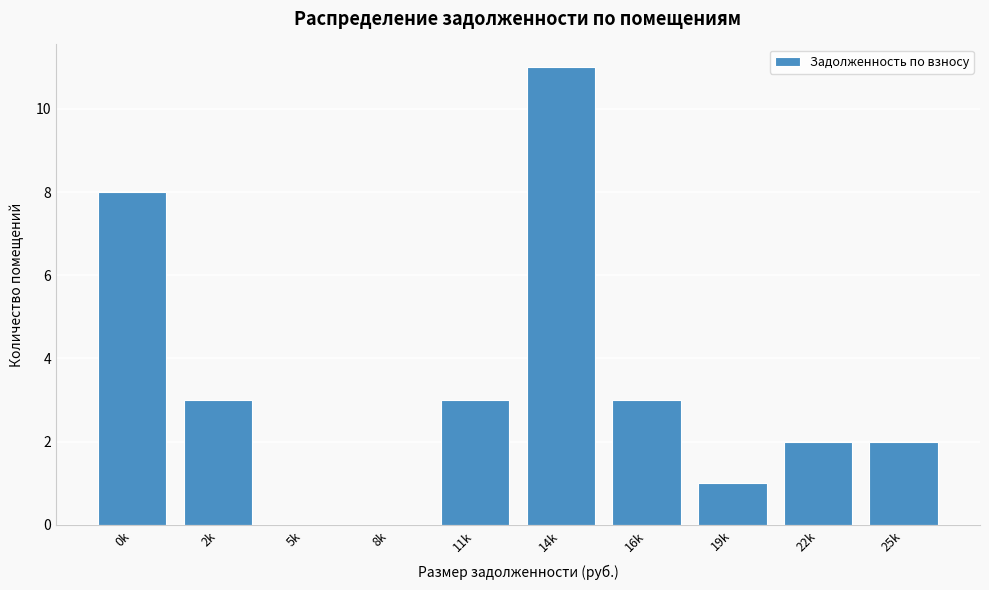

Reading left to right, what are all the values shown in this chart?

0k=8	2k=3	5k=0	8k=0	11k=3	14k=11	16k=3	19k=1	22k=2	25k=2